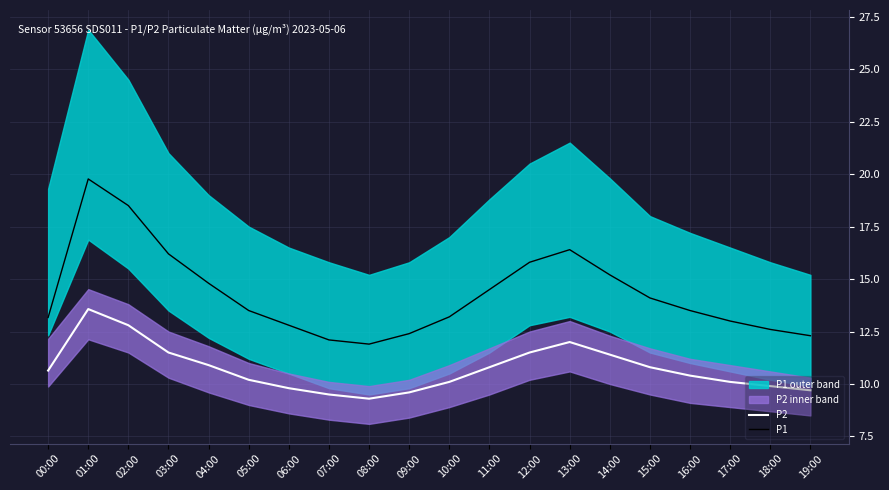

At 19:00, list the series in order from largest to smallest.

P1, P2